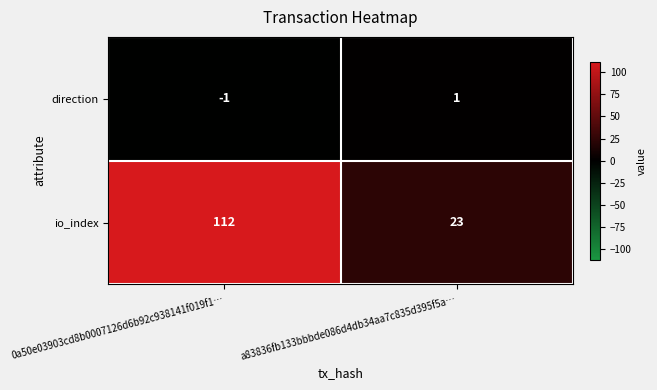

How many data points does each series have?

2